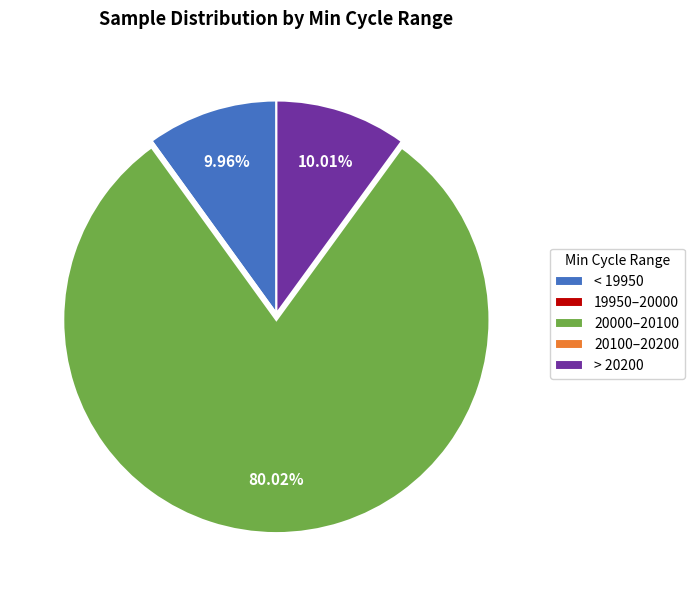

Approximately how many times larger is the value at 20000–20100 compared to > 20200?

8.0